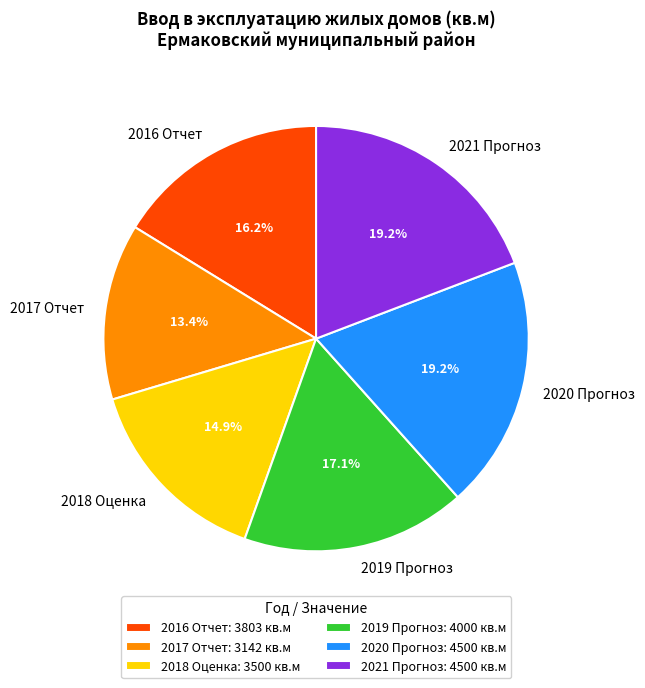

To the nearest percent, what portion does 2018 Оценка represent?

15%